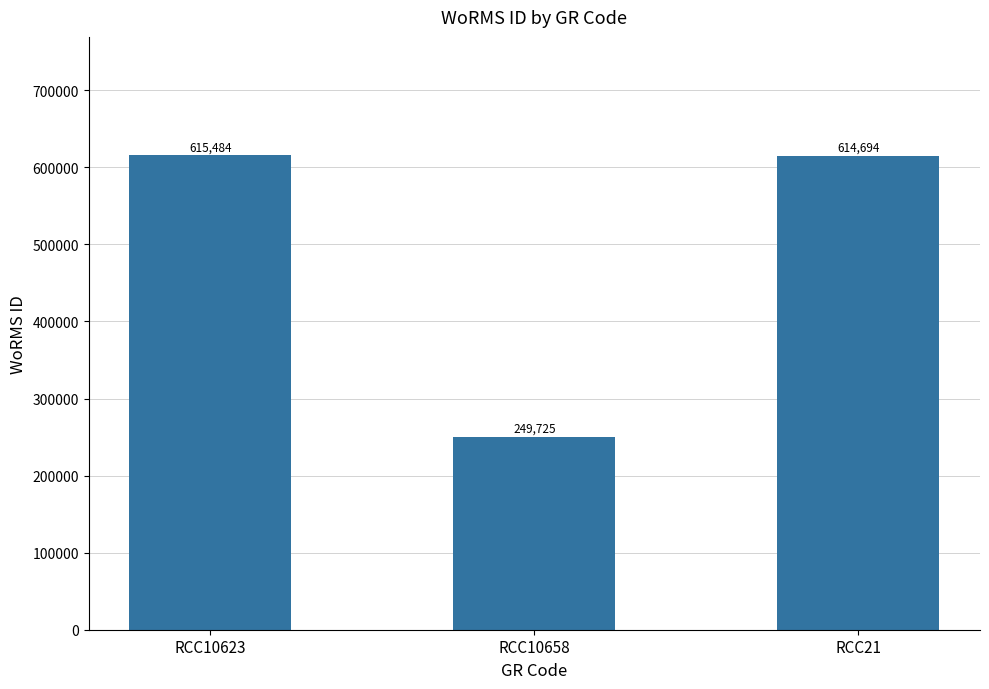

Is it true that the value at RCC10623 is 822511?

False